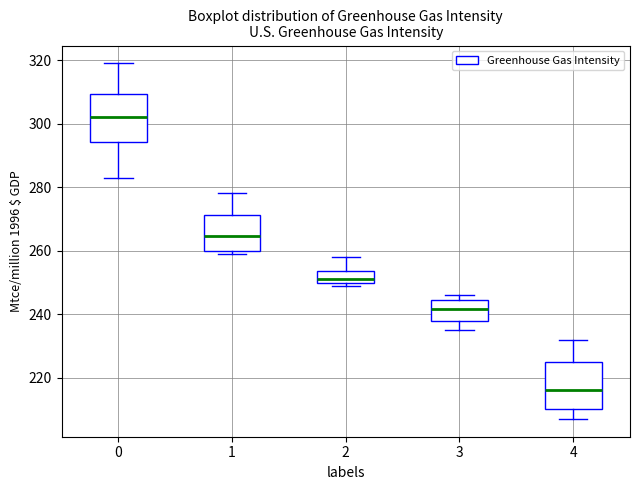

Reading left to right, transcribe this box plot: for each box, give where its median line is, the range the box spans, and where its two whiskers end, as read against the y-axis. The values are not printed on the chart, so give them approximately, as read against the axis.

0: median 302, box 294 to 310, whiskers 284 to 320
1: median 264, box 260 to 272, whiskers 260 (just below the box's lower edge) to 278
2: median 252, box 250 to 254, whiskers 250 (just below the box's lower edge) to 258
3: median 242, box 238 to 244, whiskers 236 to 246
4: median 216, box 210 to 226, whiskers 208 to 232